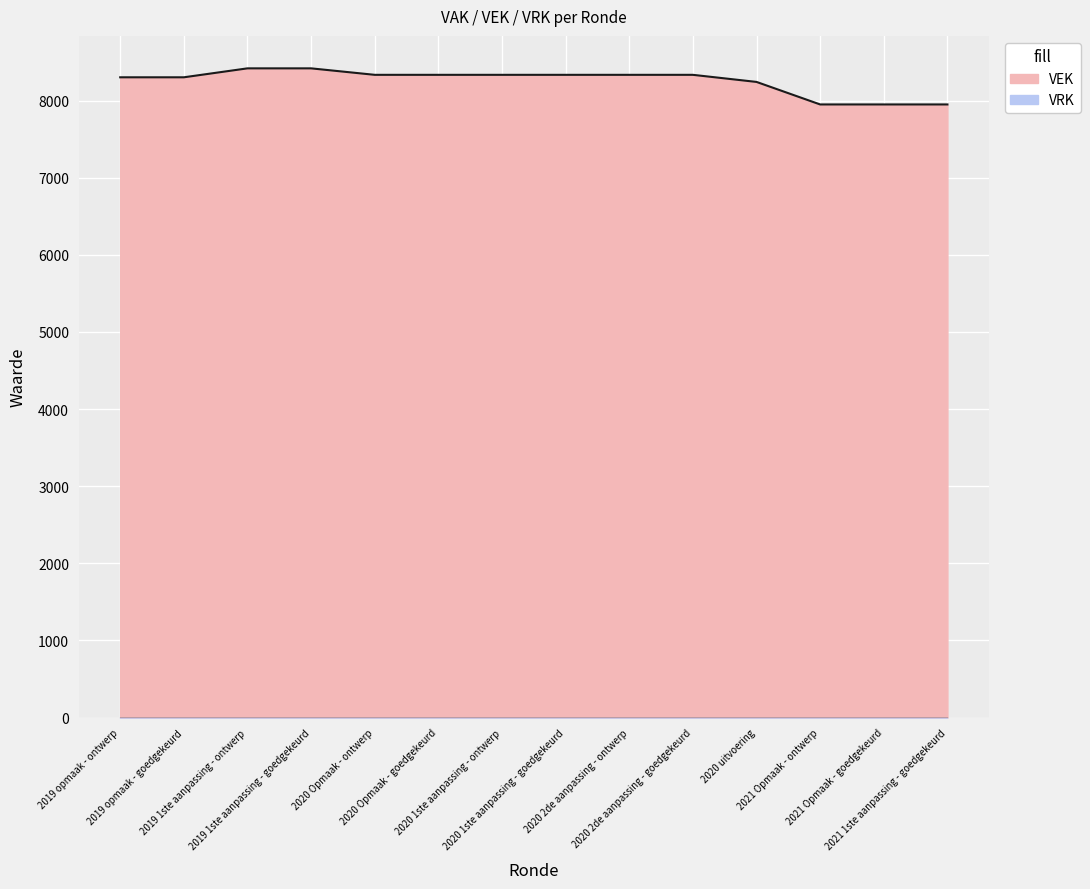

Where does the data first go above 8333?

2019 1ste aanpassing - ontwerp